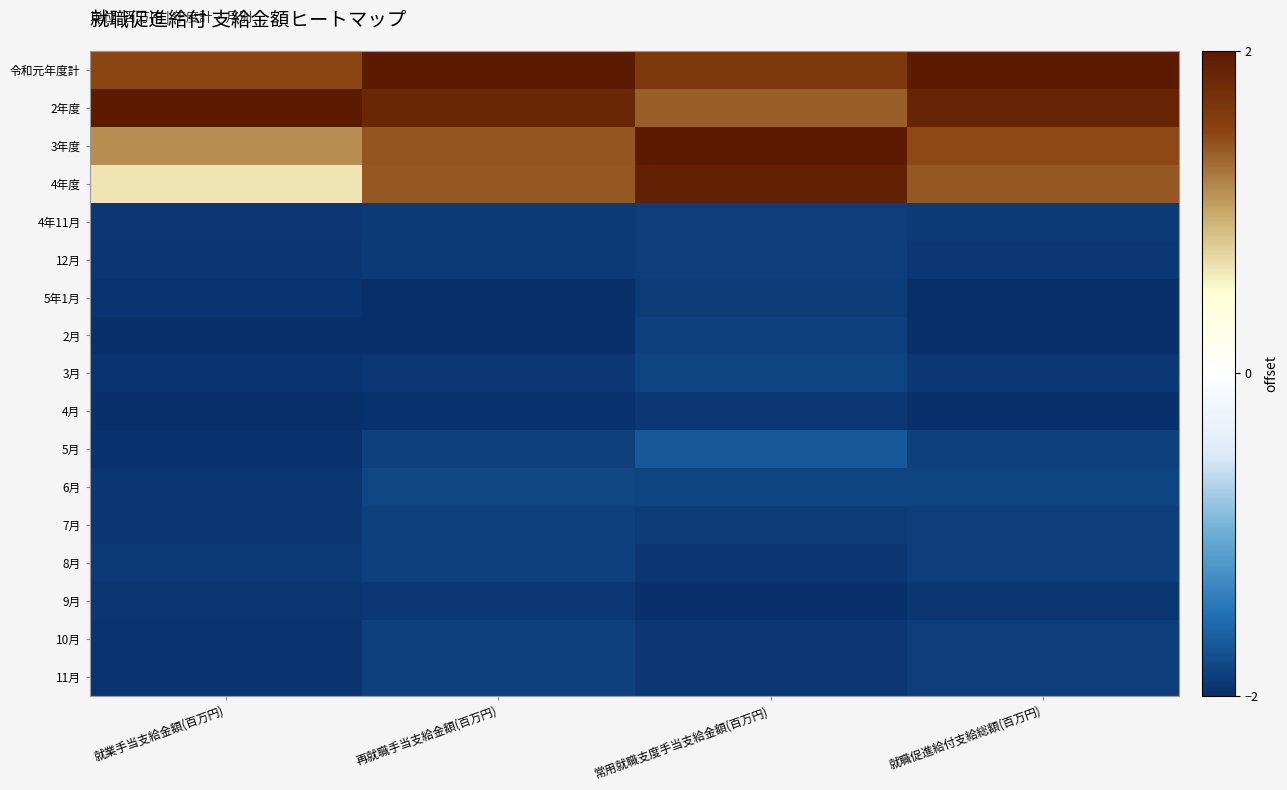

What is the total value across all series at 就職促進給付支給総額(百万円)?

-18.2